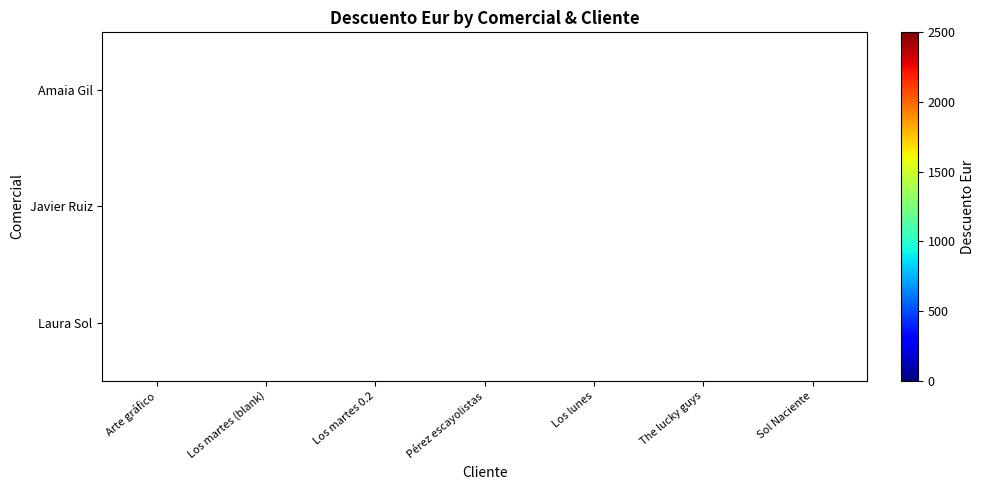

At which category does the chart reach its peak across all series?

Los martes 0.2